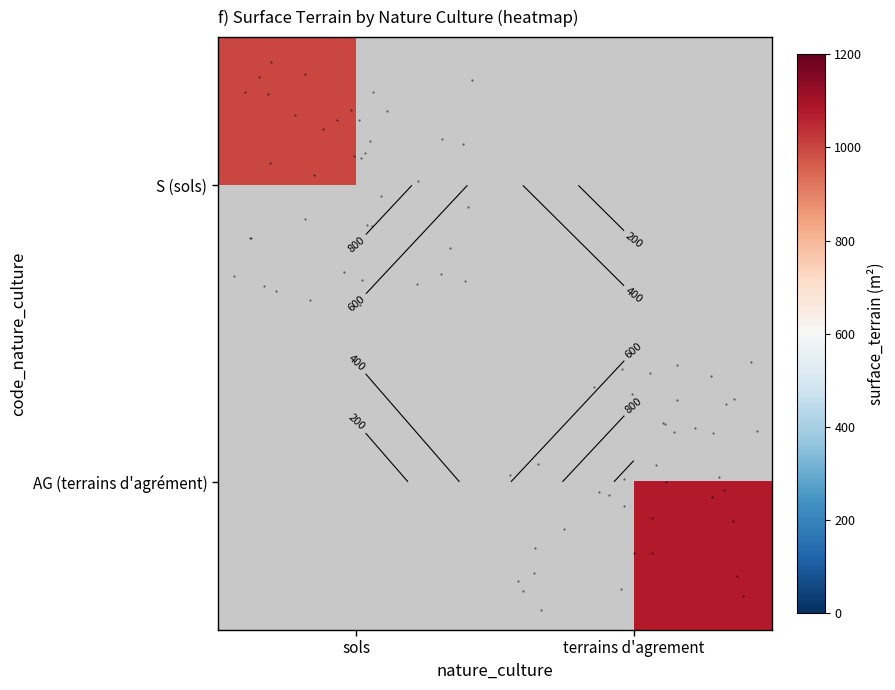

True or false: row_0 has a value of 1000.0 at sols.

True